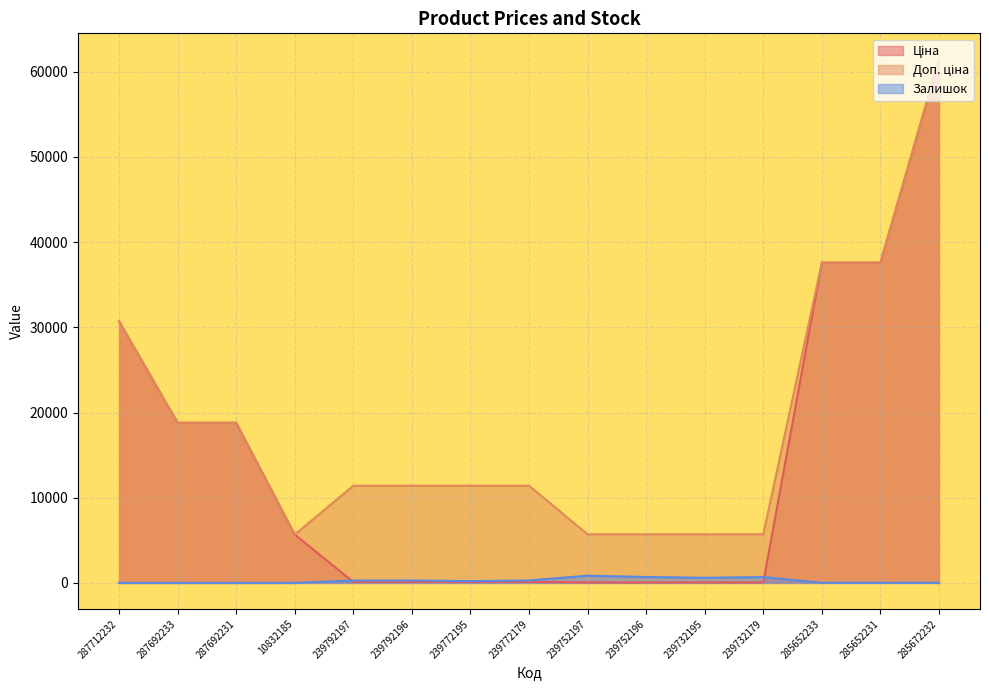

What is the difference between the Ціна values at 239752197 and 285672232?

61377.2